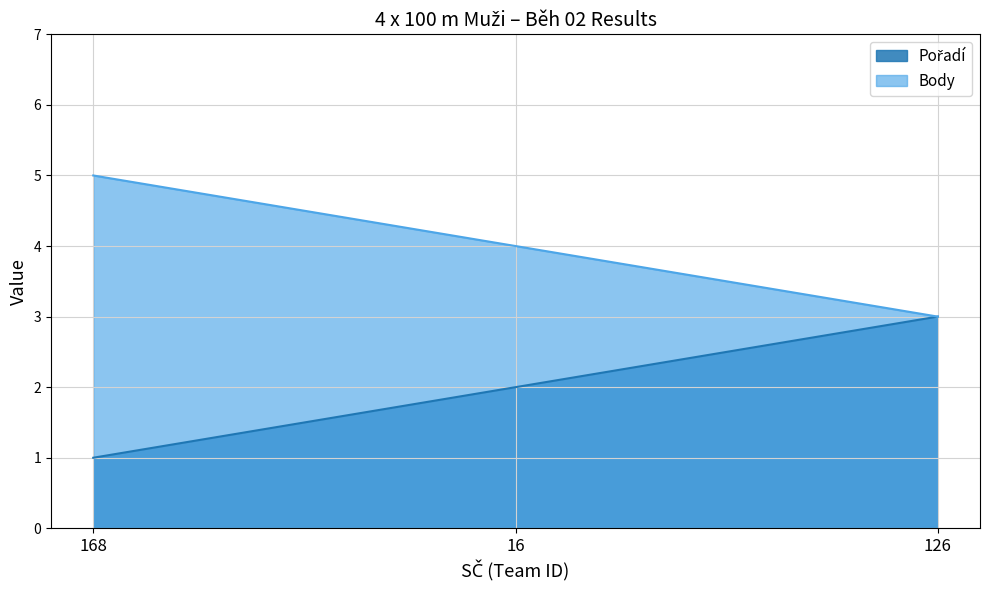

What is the approximate value of Body at 16?

4